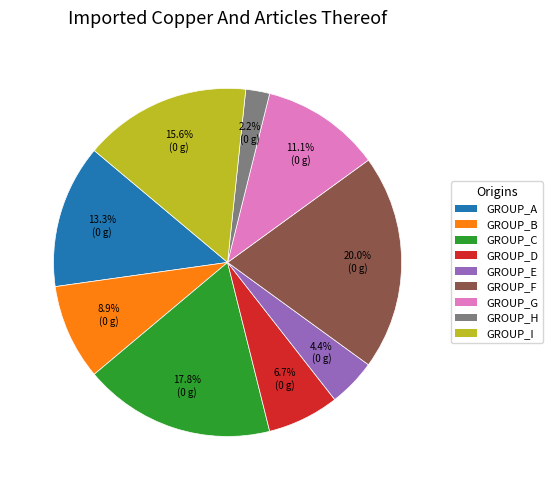

Is there a majority slice in this chart?

No